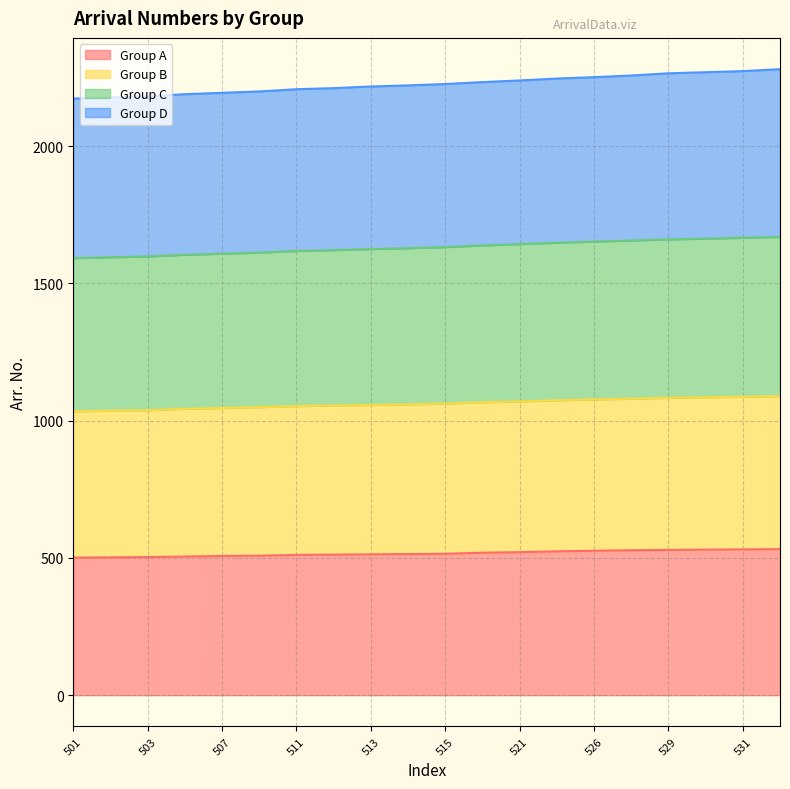

How many lines are shown in the chart?

4